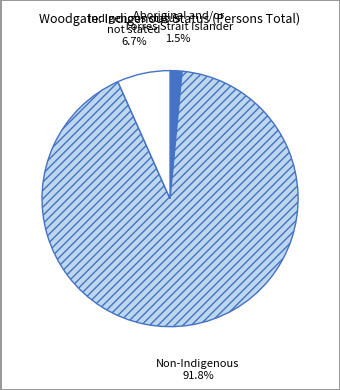

Is there a majority slice in this chart?

Yes